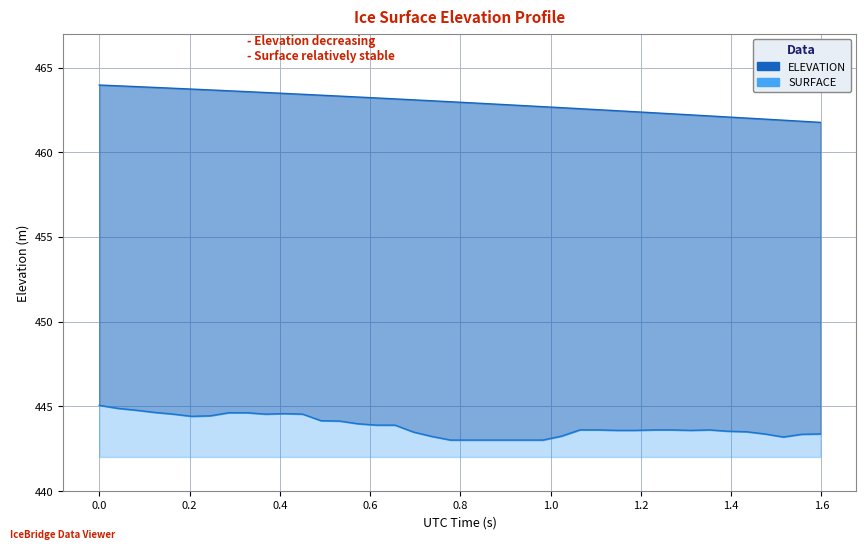

True or false: SURFACE and ELEVATION cross at least once.

False